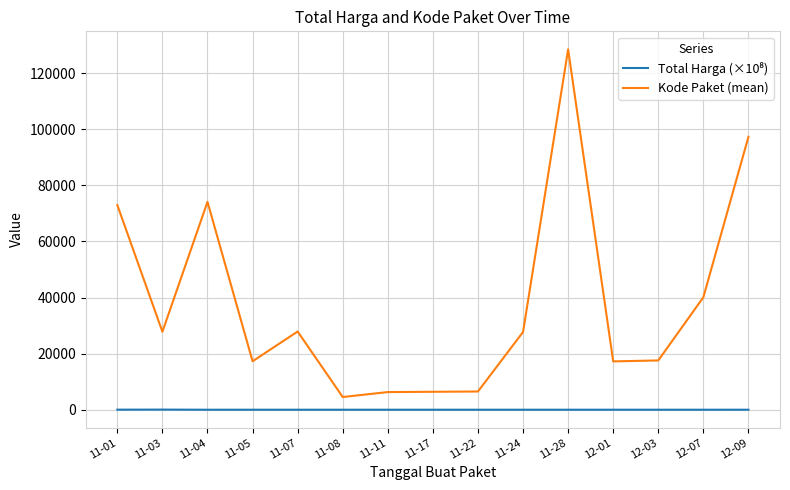

Which series has the largest total across all categories?

Kode Paket (mean)